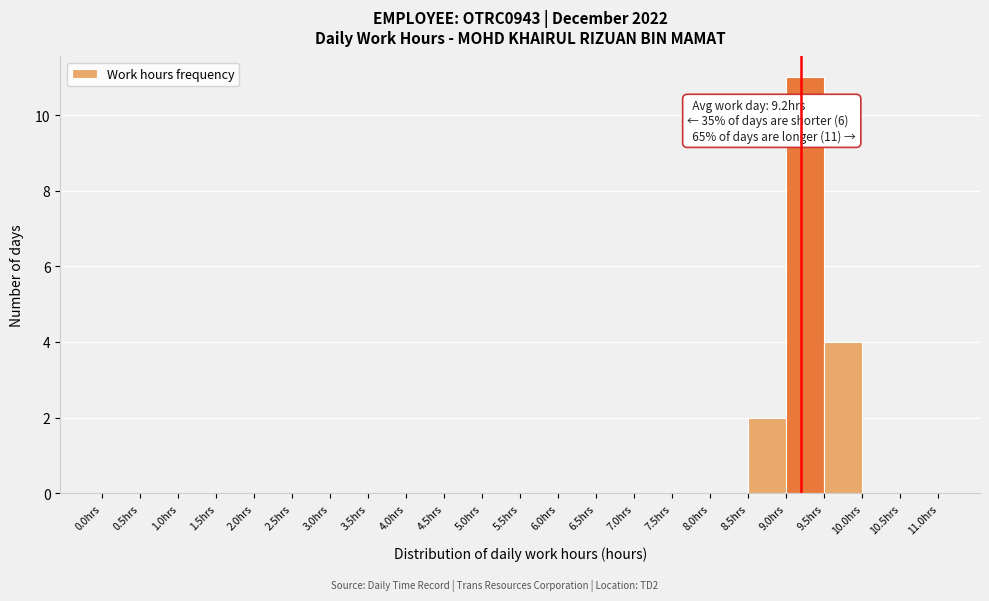

Which range on the x-axis has the tallest bar?

9.0 to 9.5